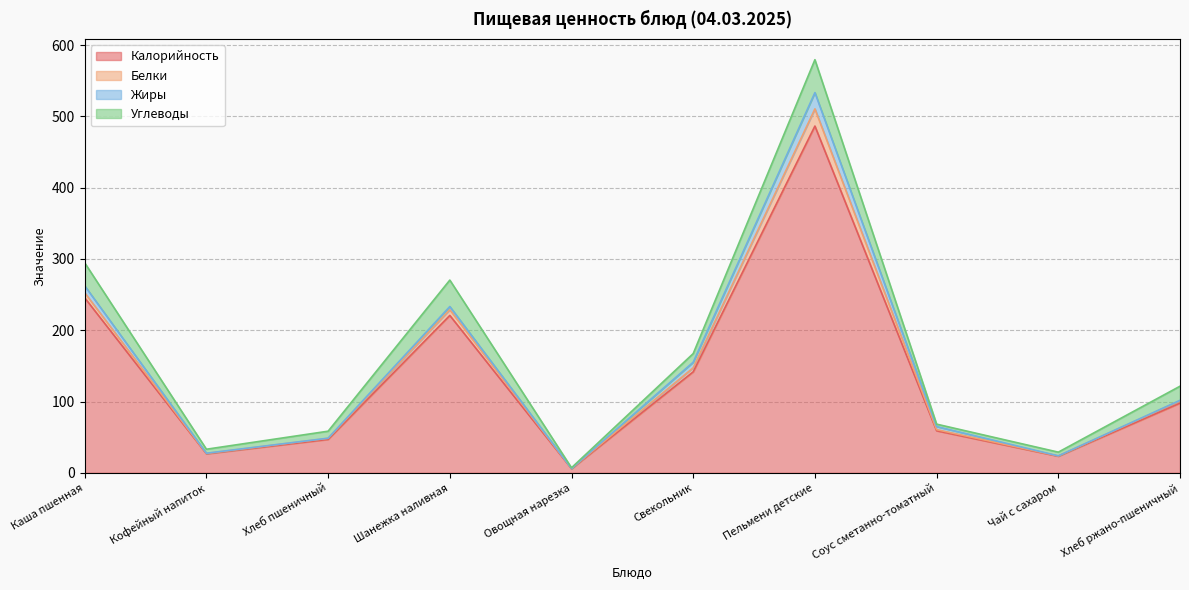

Which category has the highest value across all series?

Пельмени детские